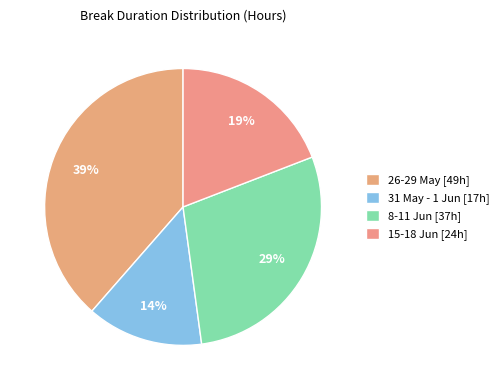

Which category has the biggest portion of the pie?

26-29 May [49h]